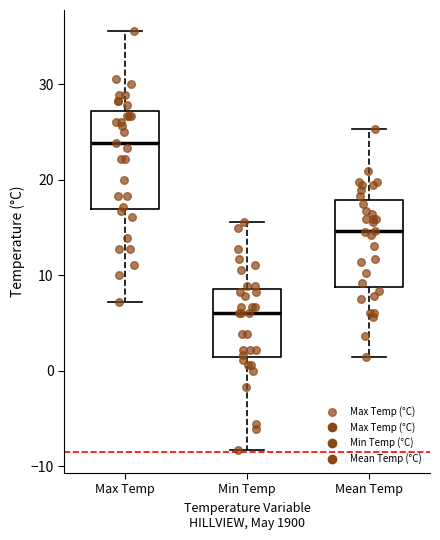

Reading left to right, read every box against the y-axis: the position of its median line, the range the box covers, and the ends of its whiskers. The values are not printed on the chart, so give them approximately, as read against the axis.

Max Temp: median 24, box 17 to 27, whiskers 7 to 36
Min Temp: median 6, box 1 to 9, whiskers -8 to 16
Mean Temp: median 15, box 9 to 18, whiskers 1 to 25